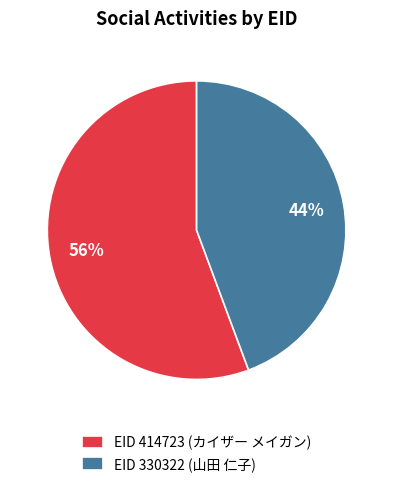

How many slices are in this pie chart?

2